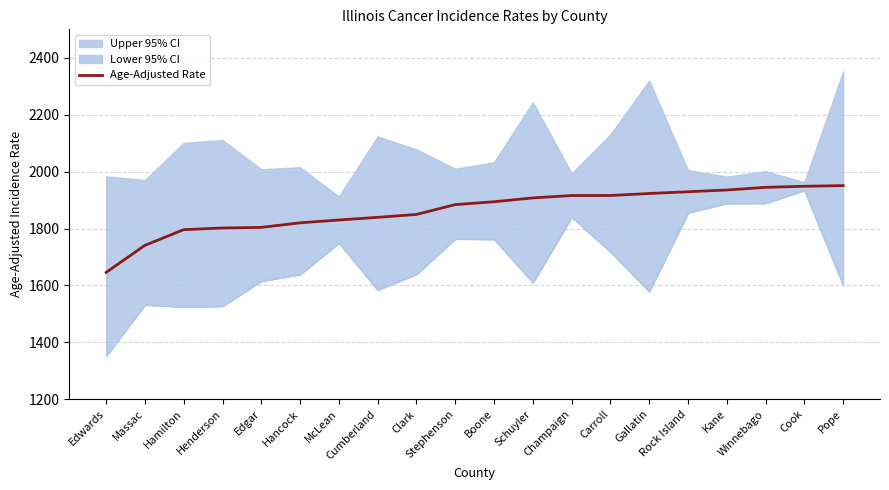

The value at Carroll is 1916.0. True or false?

True